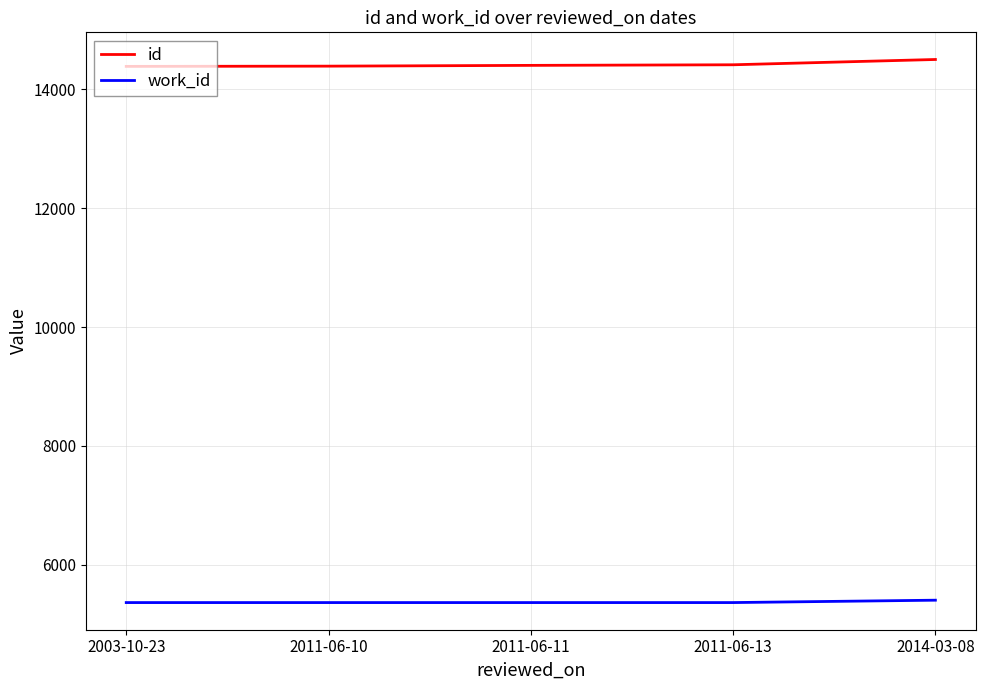

Is it true that id equals 14412 at 2011-06-13?

True